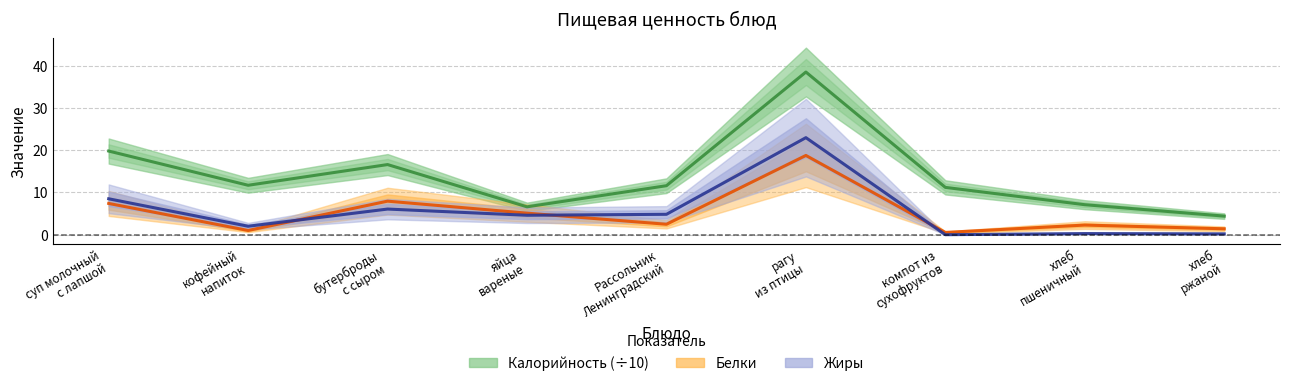

Is it true that Белки equals 2.3 at хлеб
пшеничный?

True